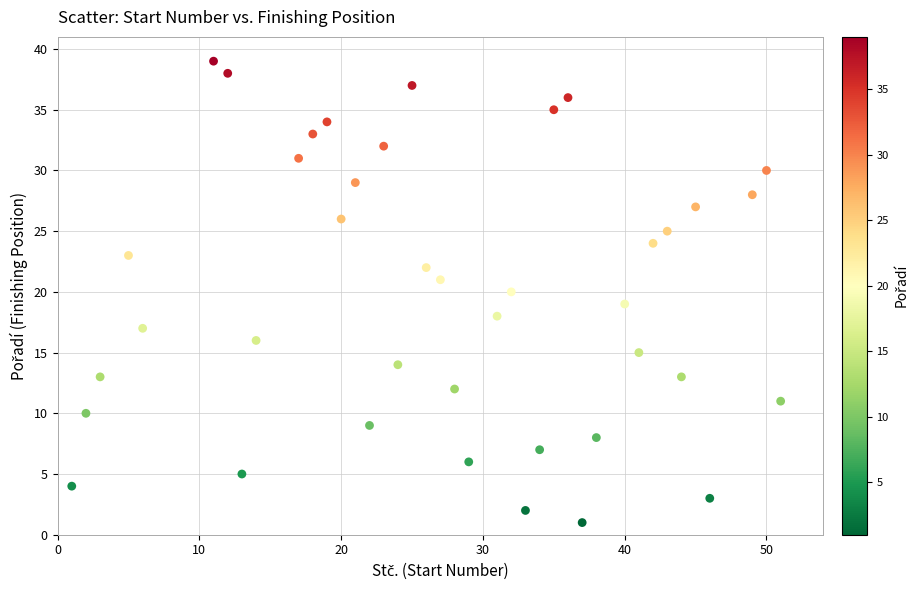

What is the range of X values (max minus min)?

50